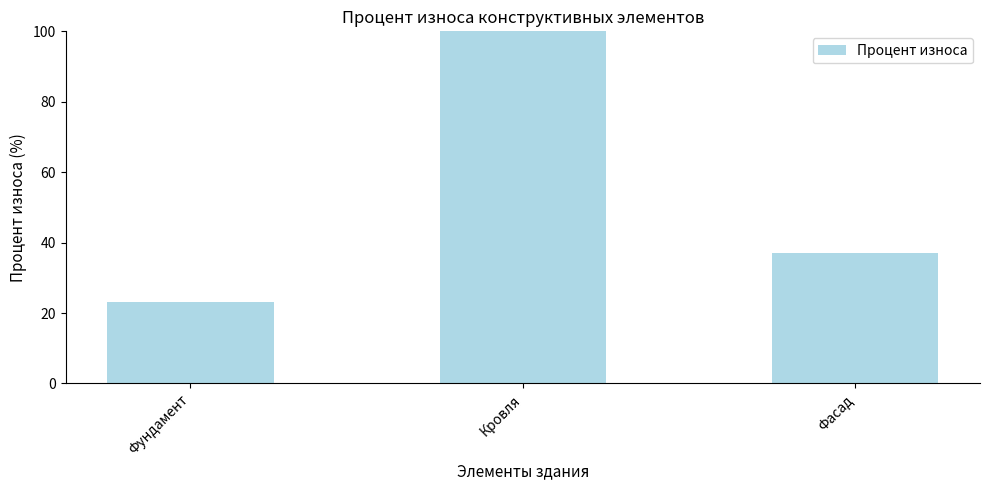

Reading left to right, extract all data points from this chart.

Фундамент=23	Кровля=100	Фасад=37